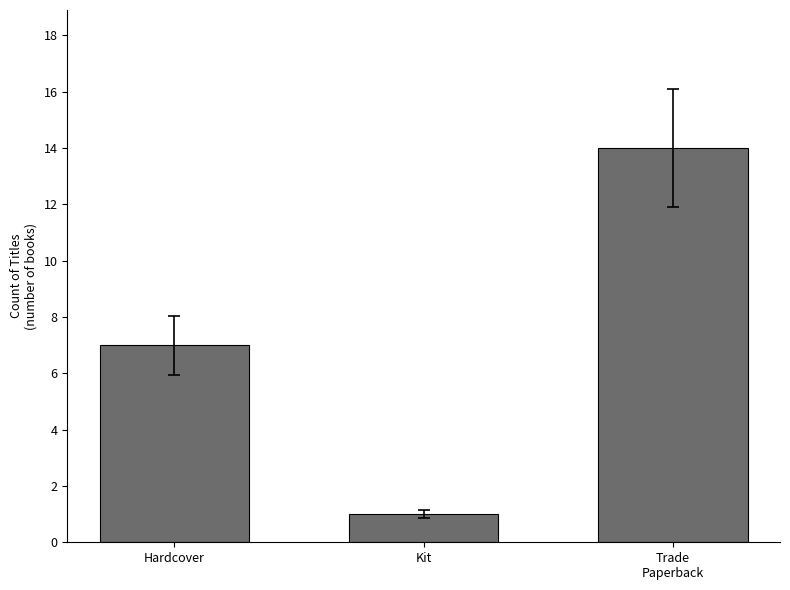

What position from the left is Trade
Paperback?

3